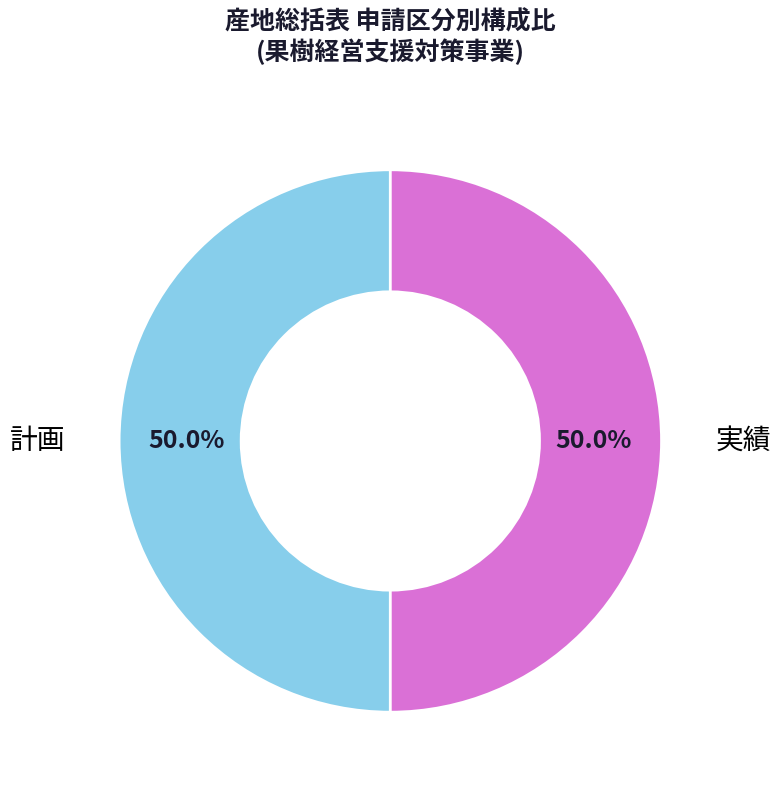

Approximately how many times larger is the value at 計画 compared to 実績?

1.0